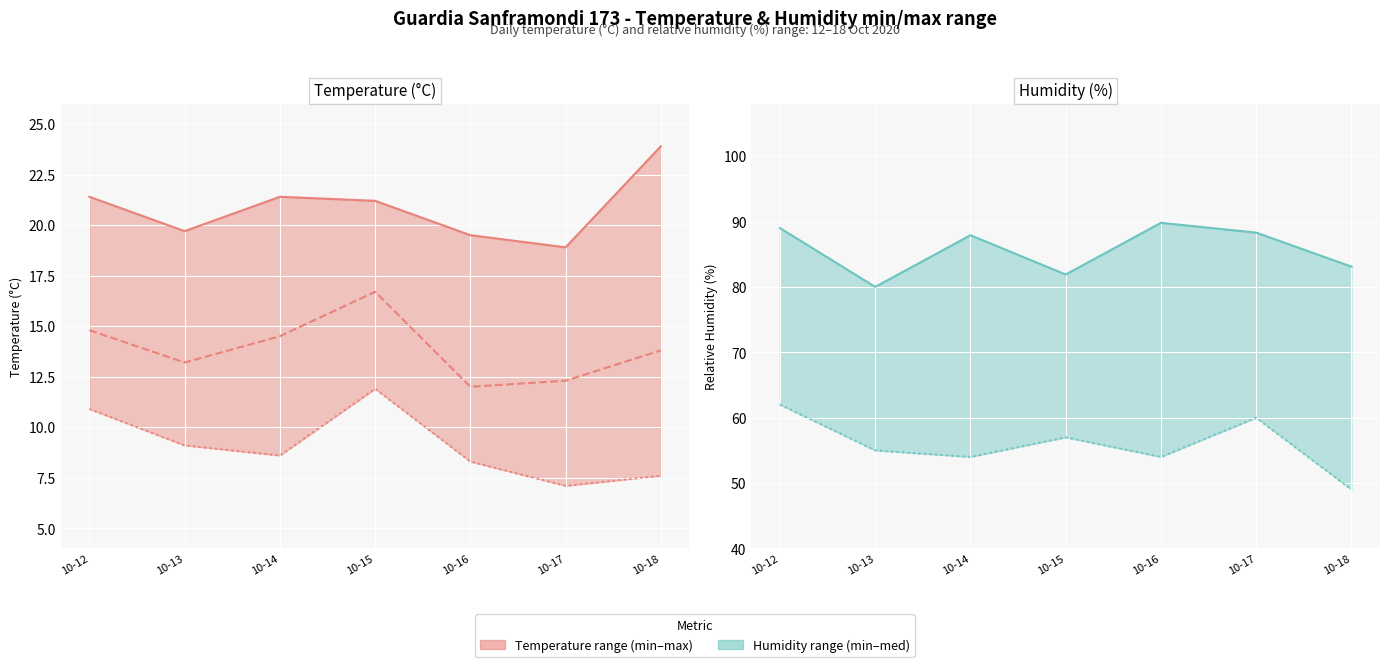

Is the value of Temp Med (°C) at 10-14 greater than the value of Humidity Min (%) at 10-17?

No